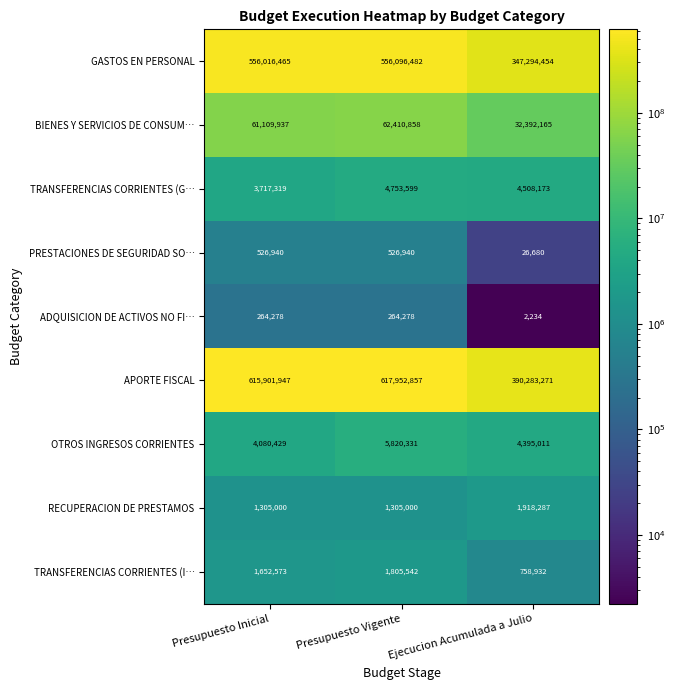

What is the difference between the highest and lowest values at Presupuesto Inicial?

615637669